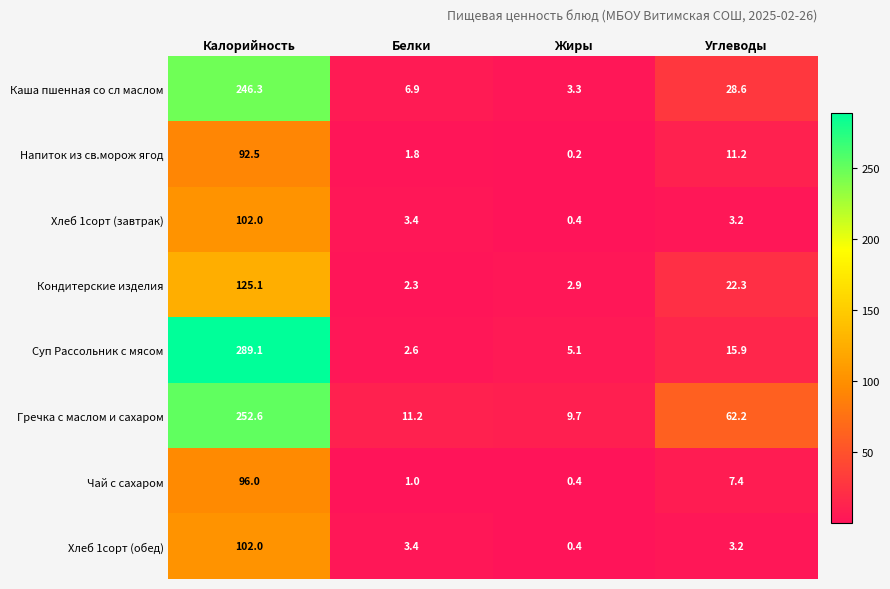

What is the difference between the Хлеб 1сорт (завтрак) values at Углеводы and Жиры?

2.8